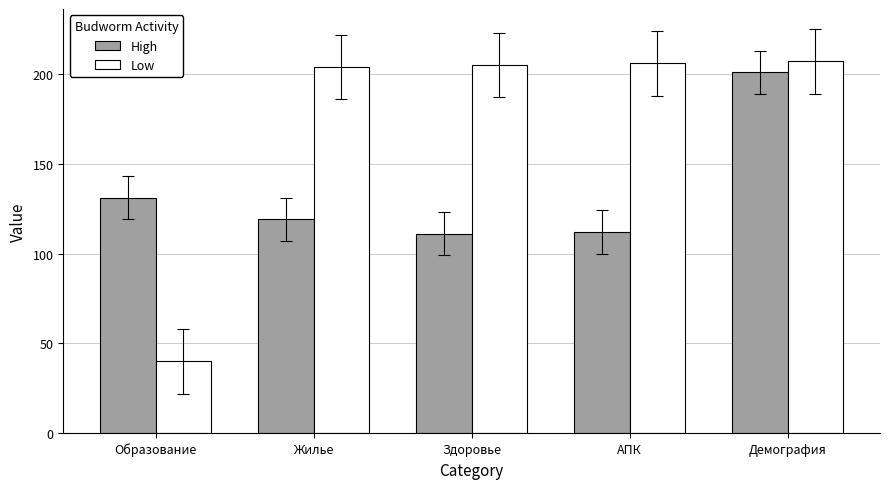

At which category is the sum across all series the highest?

Демография